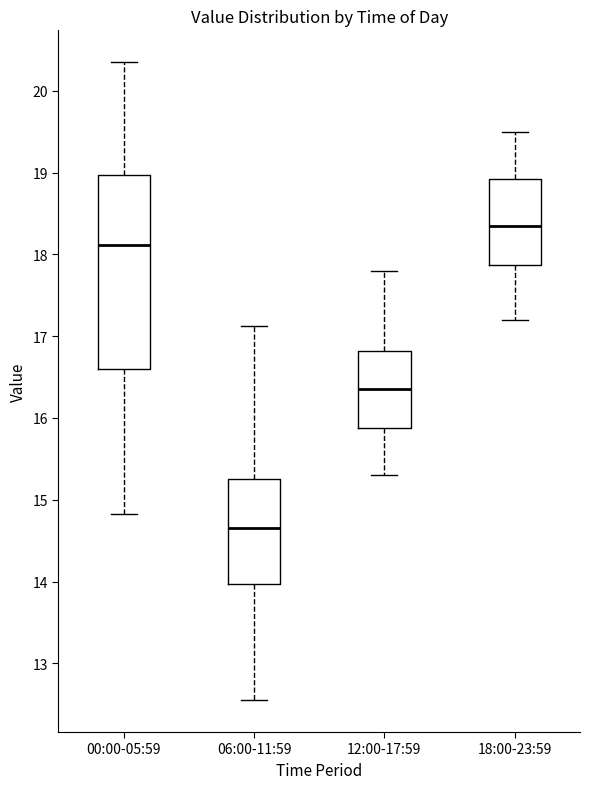

Which box has the highest median line?

18:00-23:59